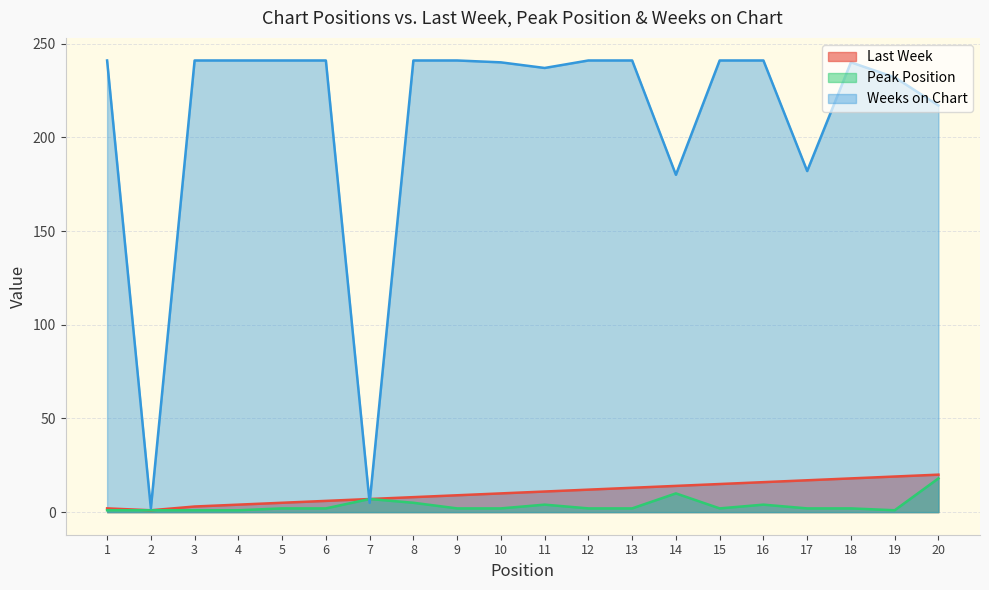

In Weeks on Chart, how many points are lower than both neighbors (excluding endpoints)?

5